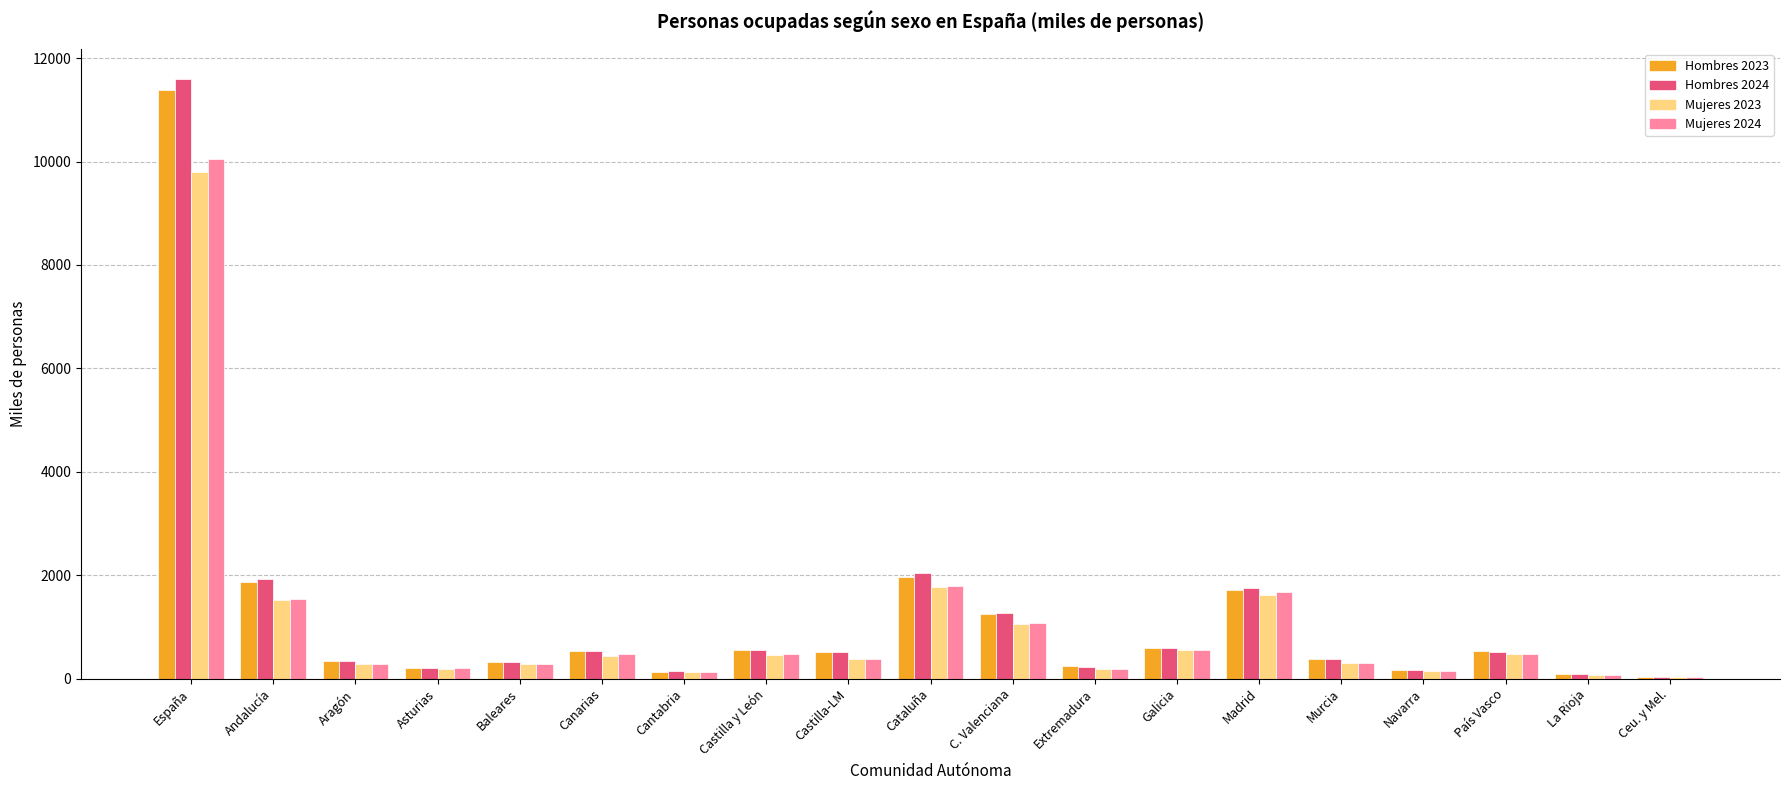

What is the sum of the Hombres 2023 values at Baleares and C. Valenciana?

1564.5